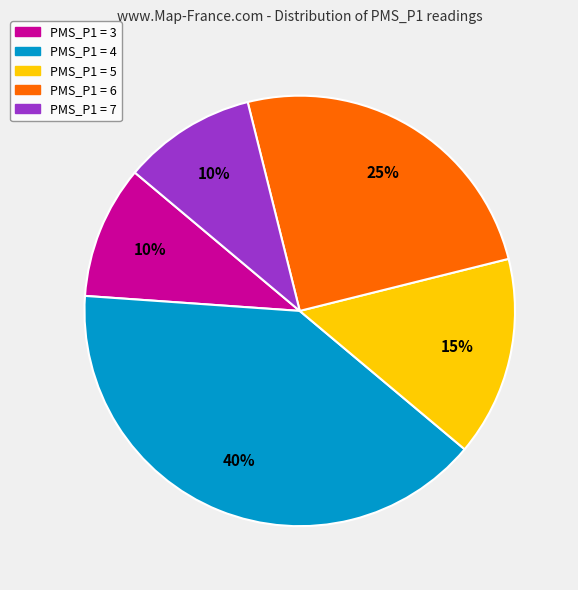

How many segments does this pie chart have?

5